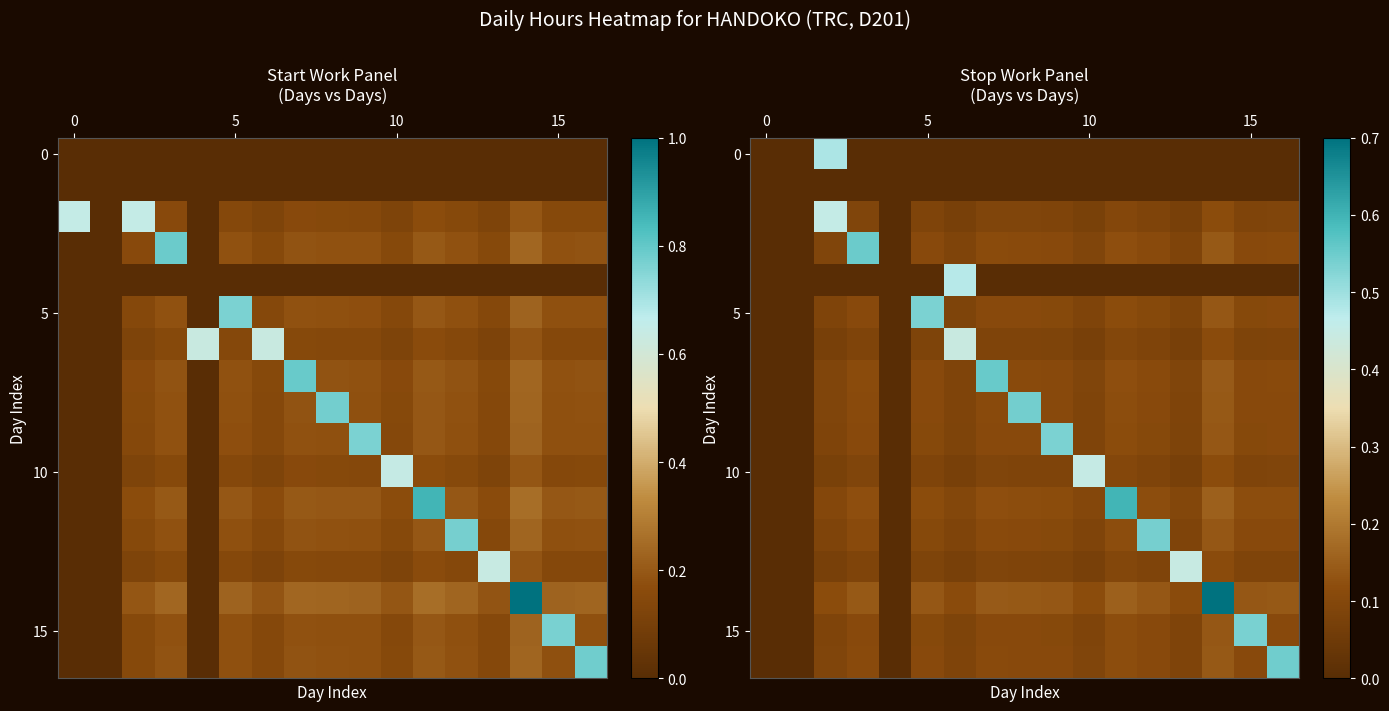

At which category does the chart reach its peak across all series?

14